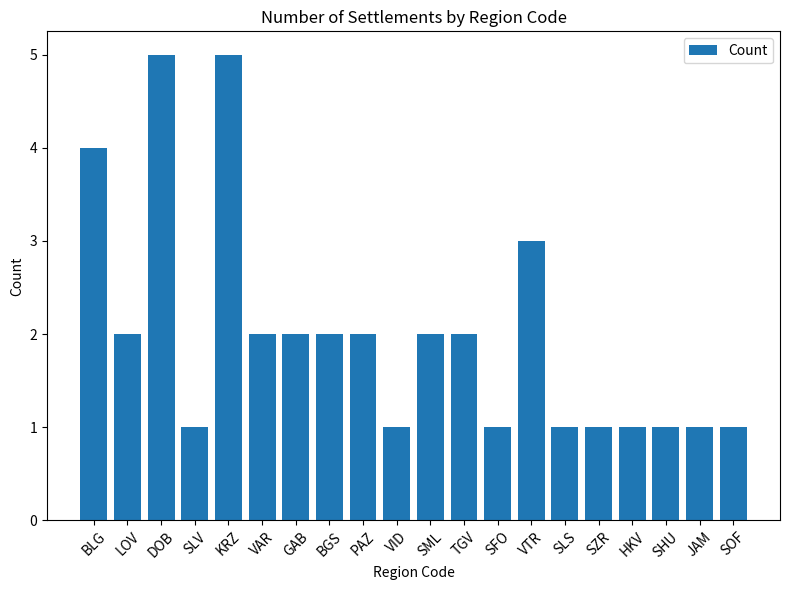

True or false: the data shows 2 at DOB.

False